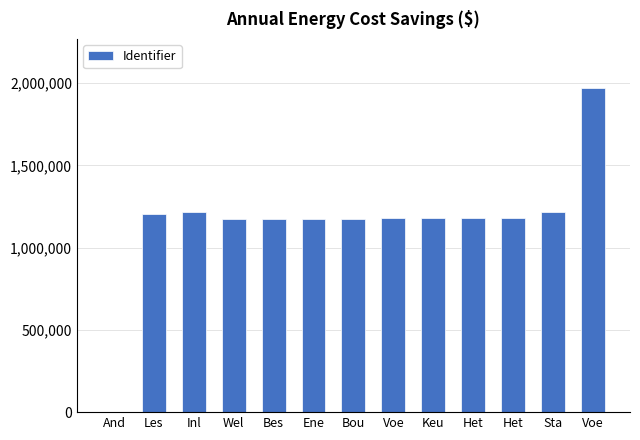

How many distinct data groups are displayed?

1